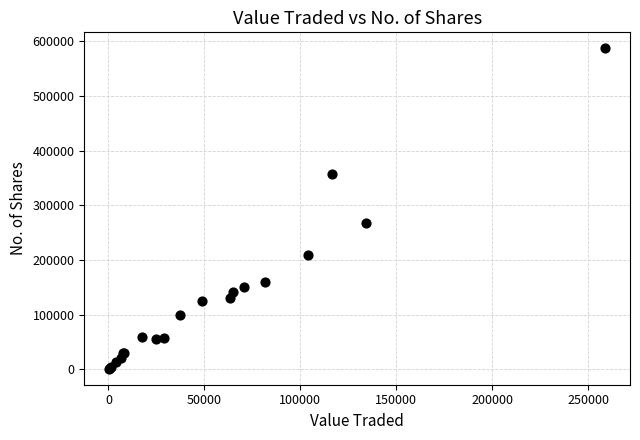

What Y value in the scatter plot is closest to 294040?

267495